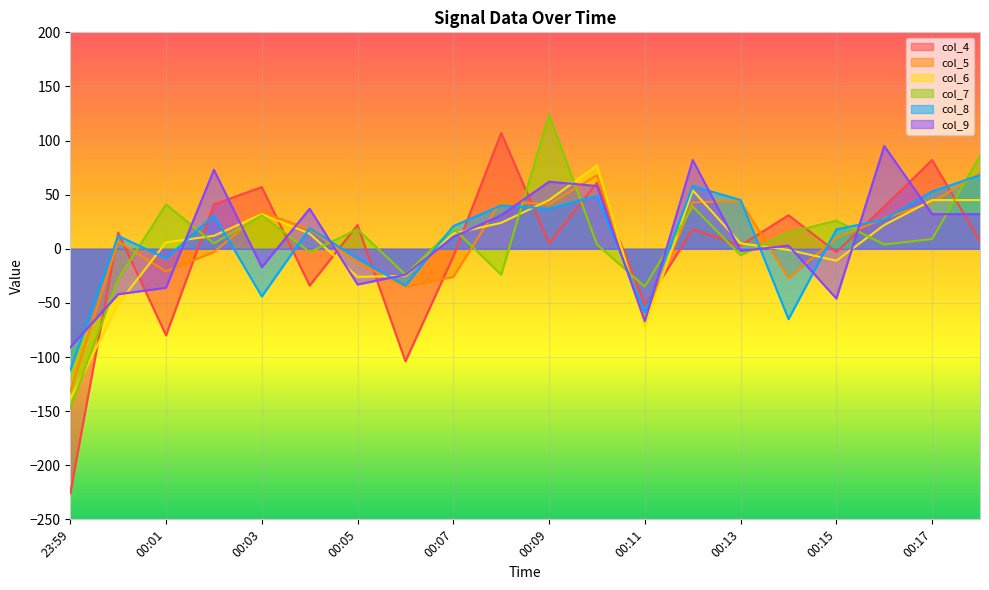

The col_7 series shows -6 at 00:13. True or false?

True